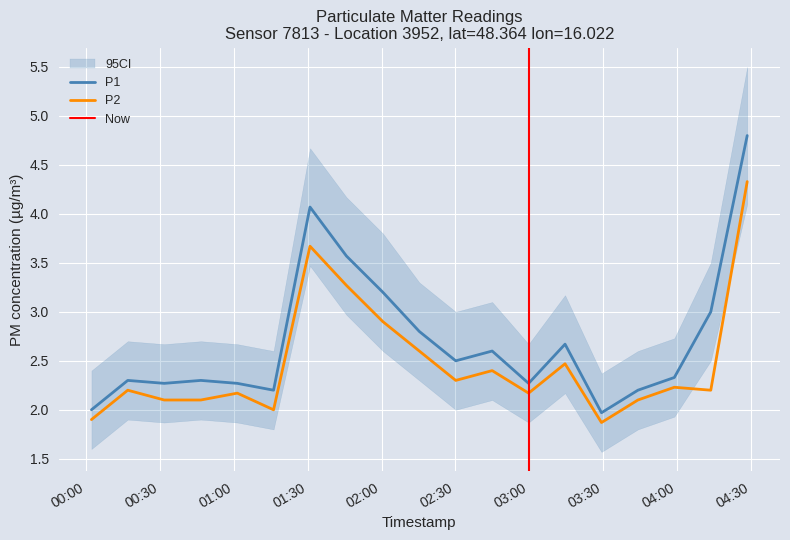

Reading left to right, what are all the values shown in this chart?

P1: 2.0	2.3	2.3	2.3	2.3	2.2	4.1	3.6	3.2	2.8	2.5	2.6	2.3	2.7	2.0	2.2	2.3	3.0	4.8
P2: 1.9	2.2	2.1	2.1	2.2	2.0	3.7	3.3	2.9	2.6	2.3	2.4	2.2	2.5	1.9	2.1	2.2	2.2	4.3